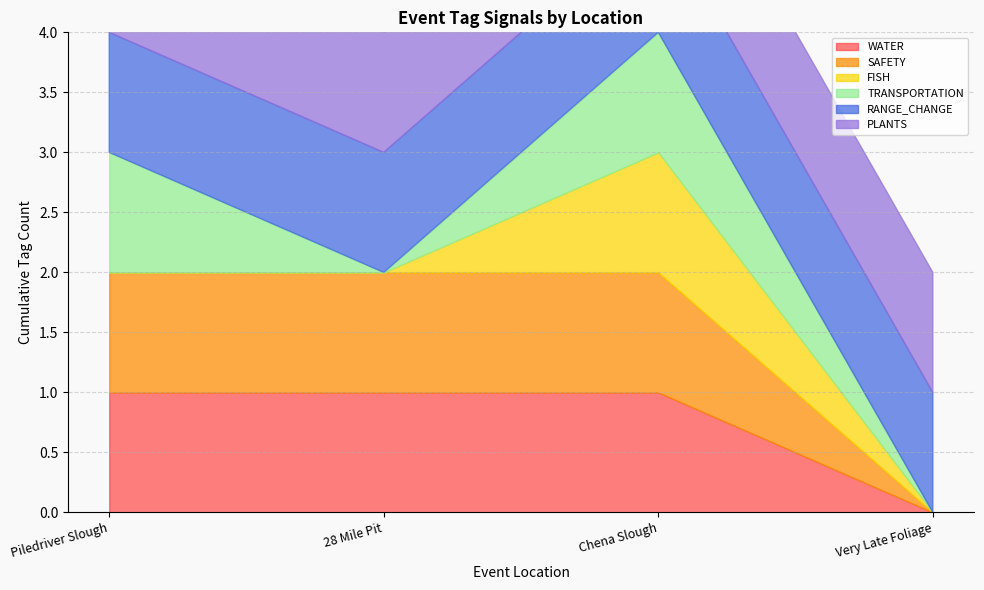

Which category has the highest value across all series?

Piledriver Slough